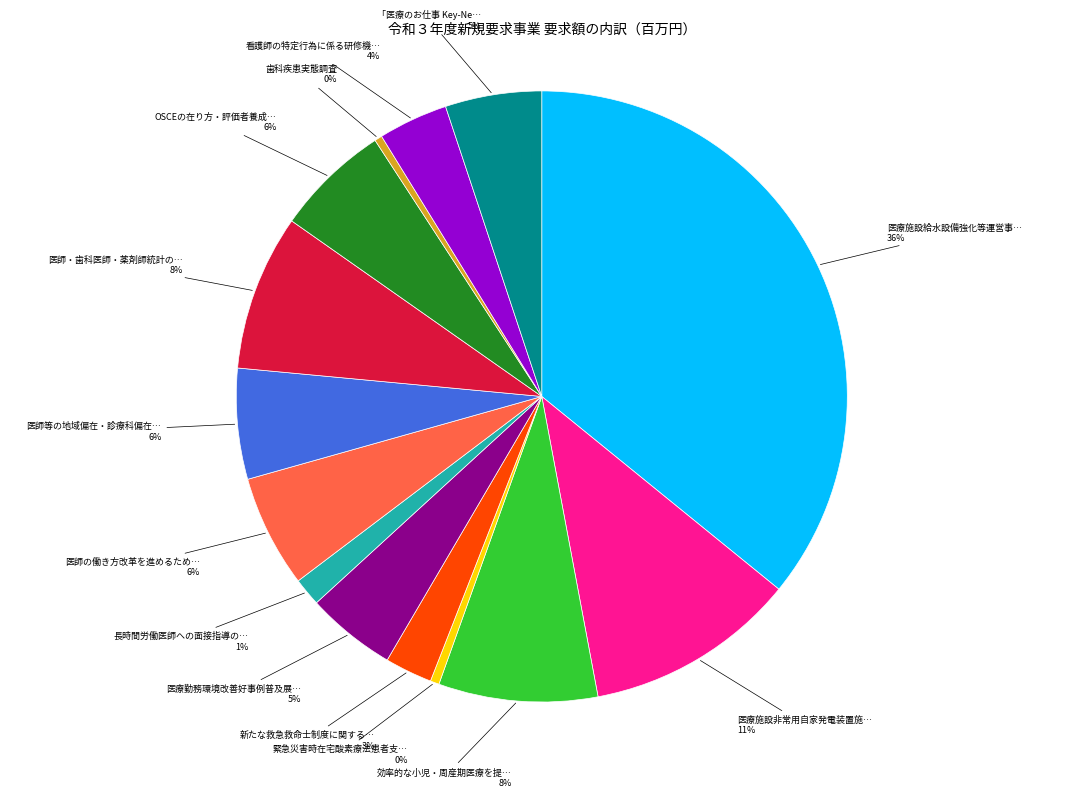

To the nearest percent, what is the average slice percentage?

7%